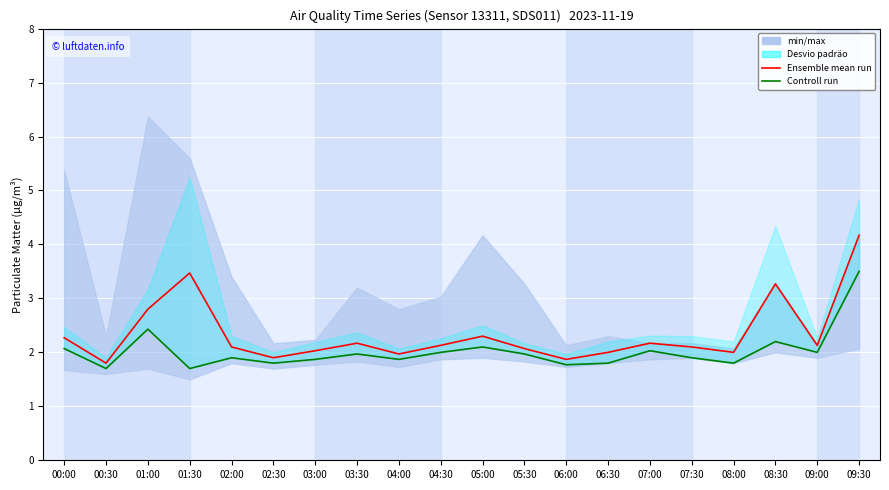

Is it true that Ensemble mean run equals 3.5 at 01:30?

True